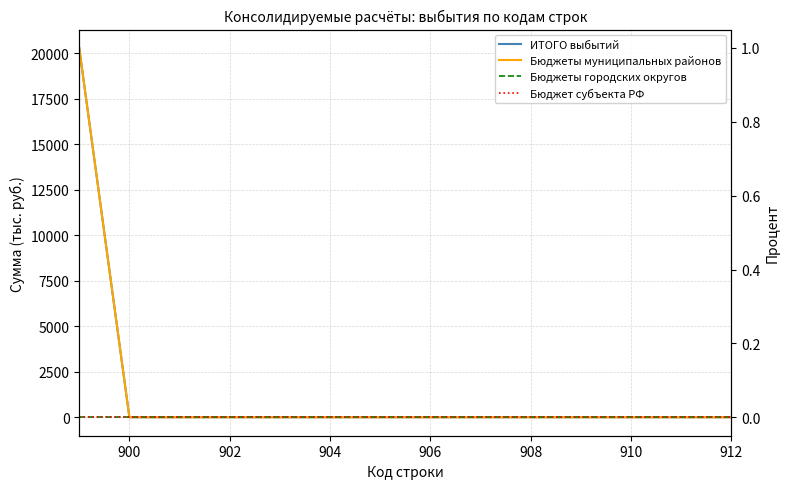

Which series has the widest spread of values?

ИТОГО выбытий